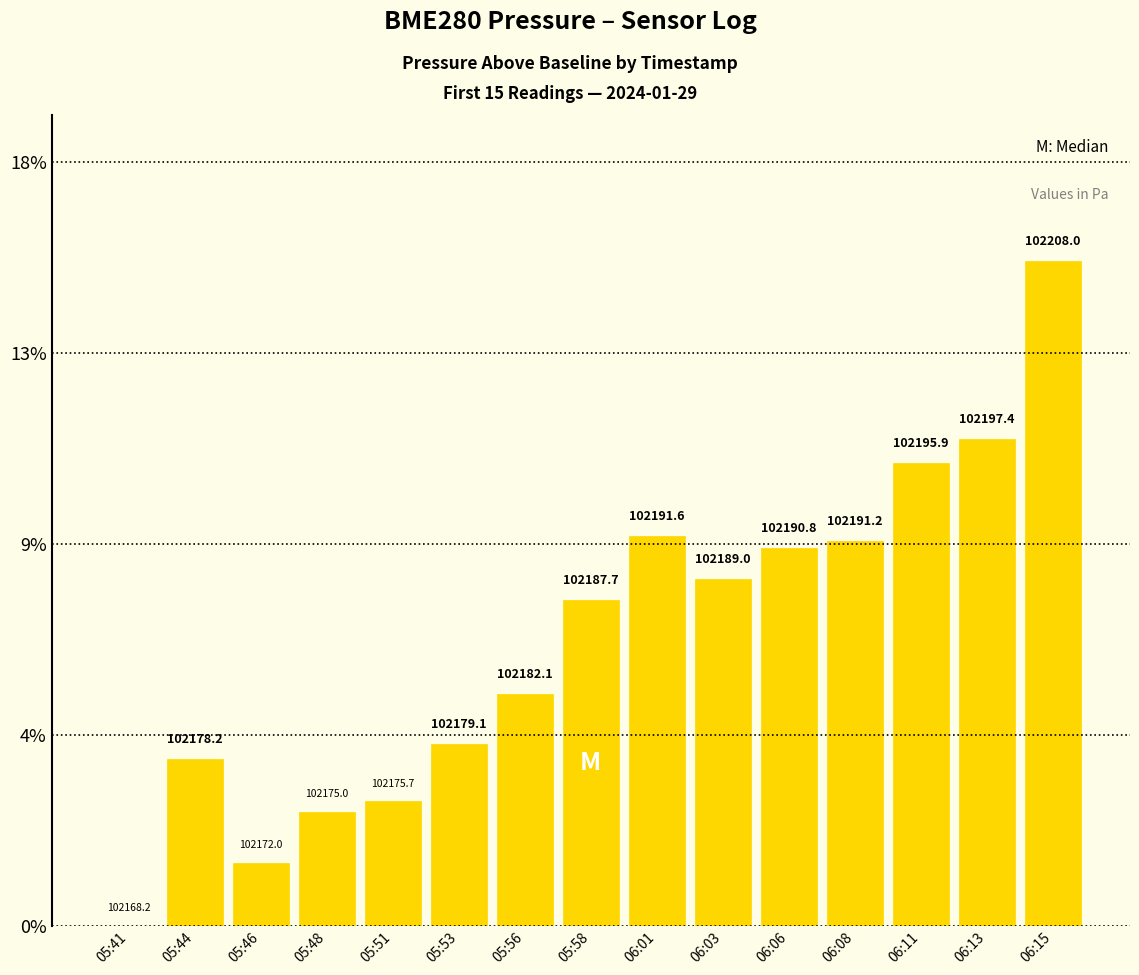

Rank the categories by value from lowest to highest.

05:41, 05:46, 05:48, 05:51, 05:44, 05:53, 05:56, 05:58, 06:03, 06:06, 06:08, 06:01, 06:11, 06:13, 06:15